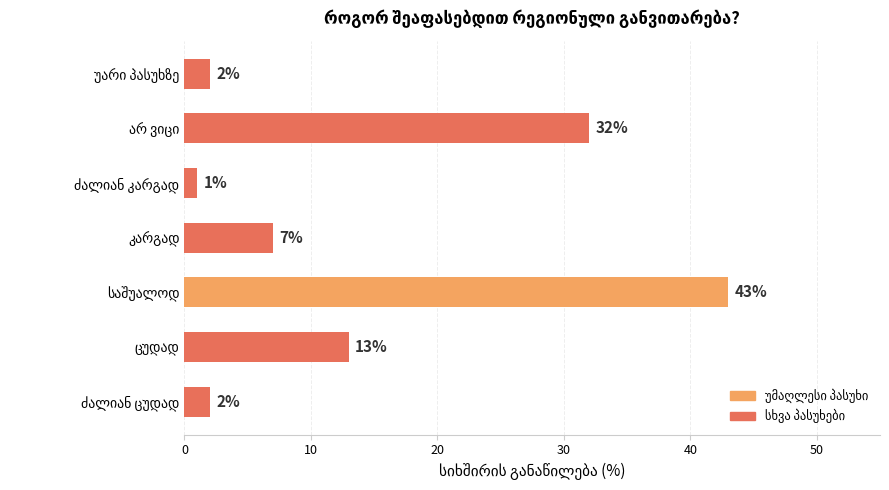

Reading bottom to top, list all the values displayed in this chart.

2	13	43	7	1	32	2